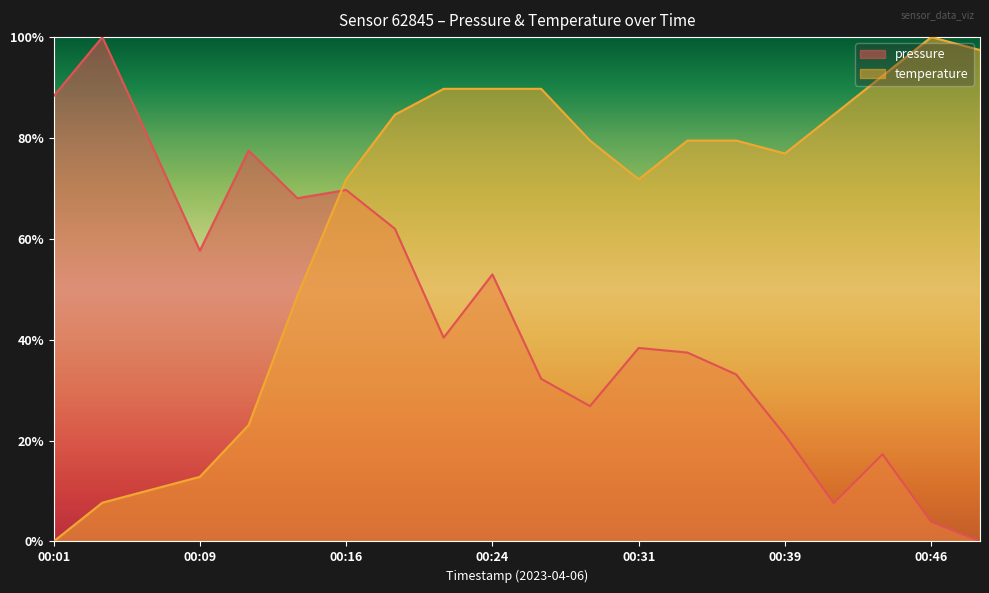

How many values in pressure are above zero?

19